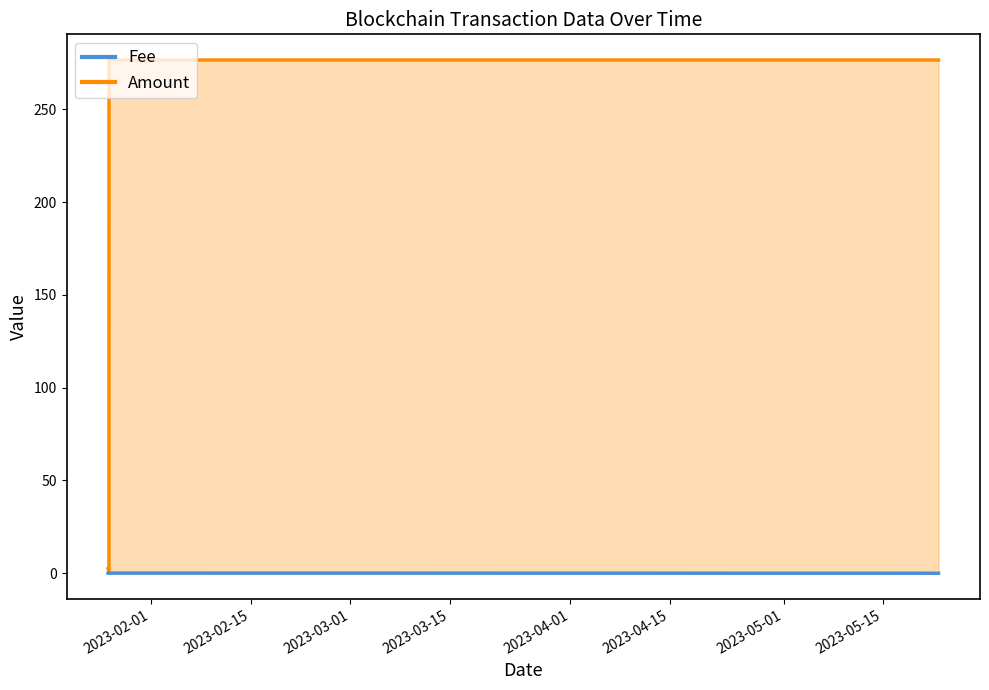

What is the difference between the second highest and second lowest values in the Fee series?

0.1